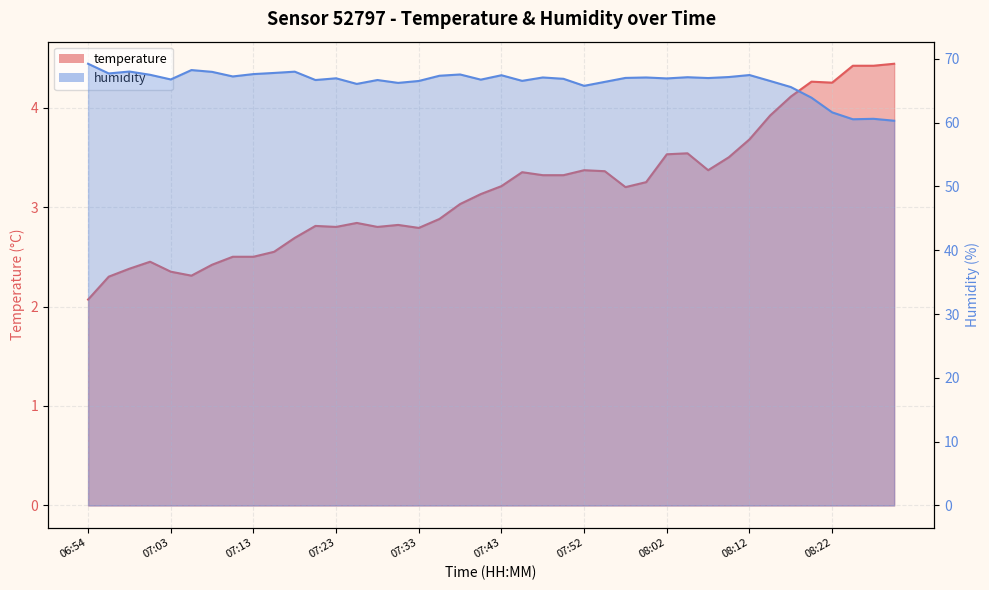

The temperature series shows 4.4 at 08:24. True or false?

True